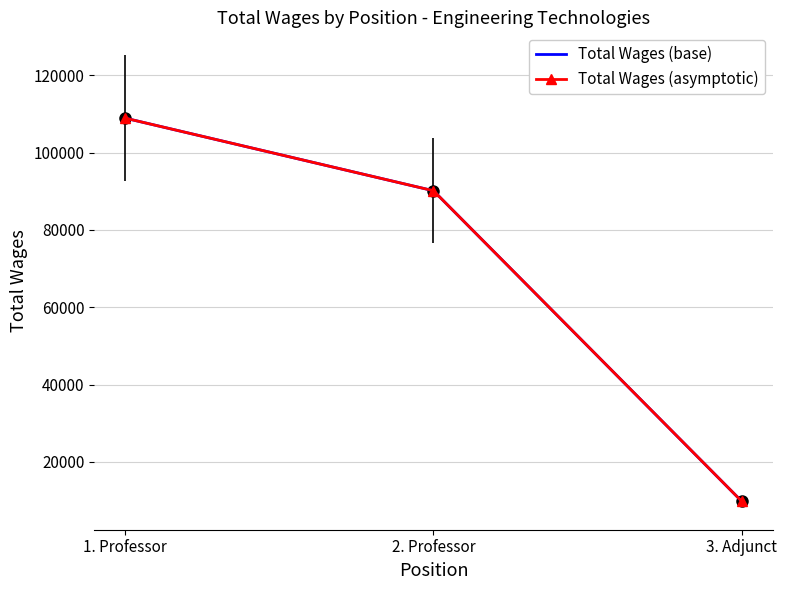

Does the chart have visible grid lines?

Yes